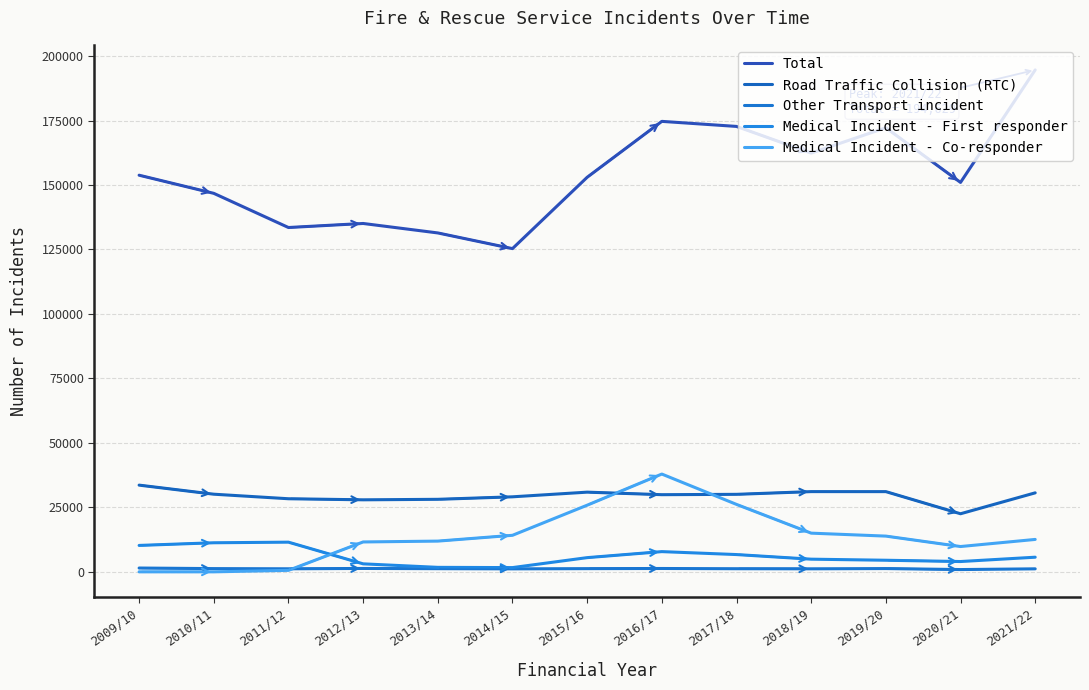

How many interior local valleys does the Medical Incident - Co-responder series have?

1